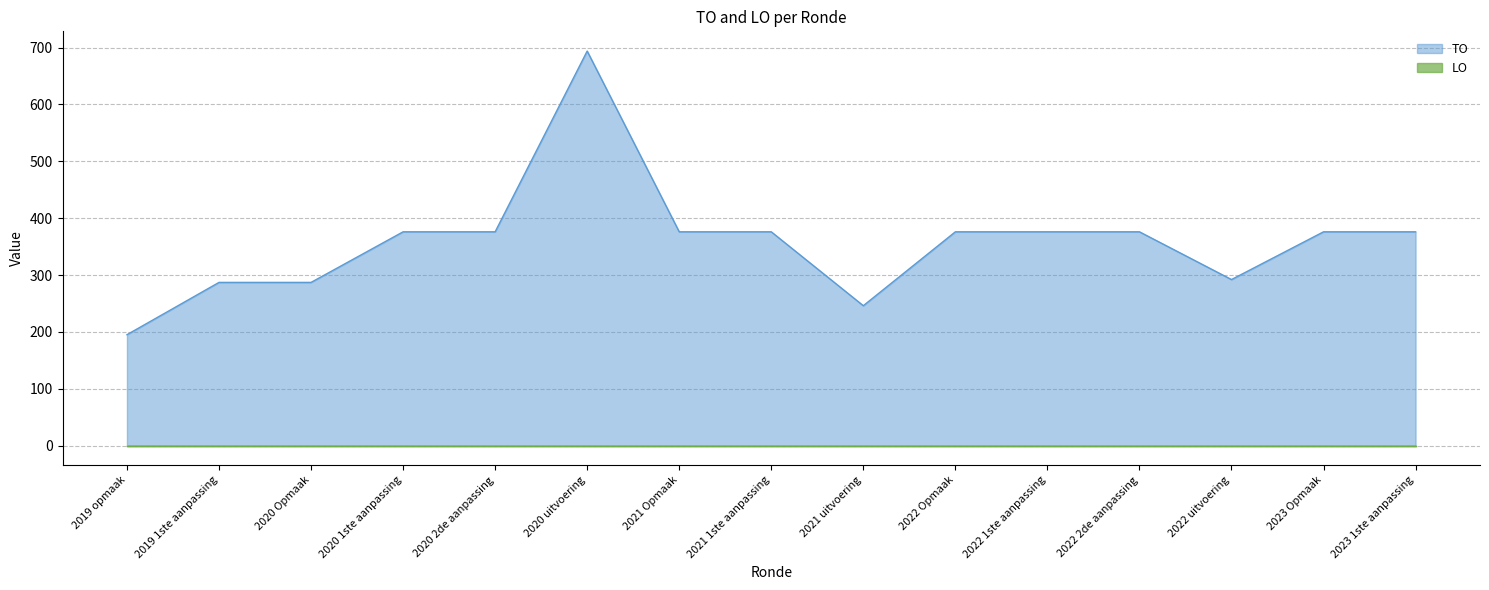

Rank the categories by value from highest to lowest.

2020 uitvoering, 2020 1ste aanpassing, 2020 2de aanpassing, 2021 Opmaak, 2021 1ste aanpassing, 2022 Opmaak, 2022 1ste aanpassing, 2022 2de aanpassing, 2023 Opmaak, 2023 1ste aanpassing, 2022 uitvoering, 2019 1ste aanpassing, 2020 Opmaak, 2021 uitvoering, 2019 opmaak